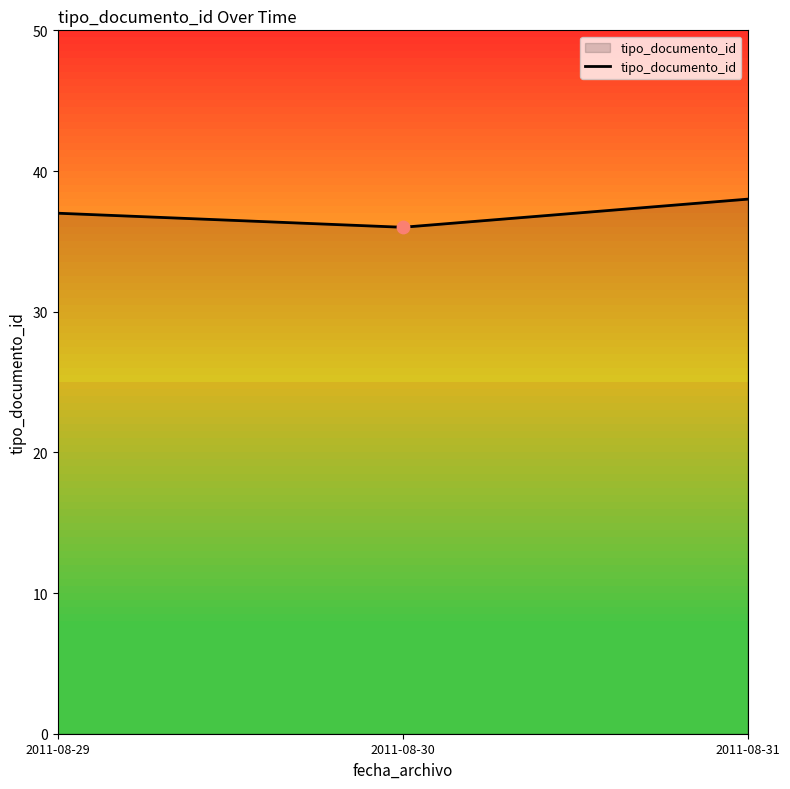

Approximately how many times larger is the value at 2011-08-31 compared to 2011-08-29?

1.0